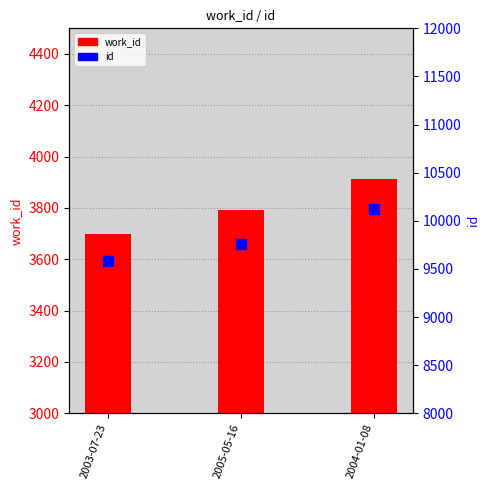

At how many categories does at least one series exceed 6630?

3